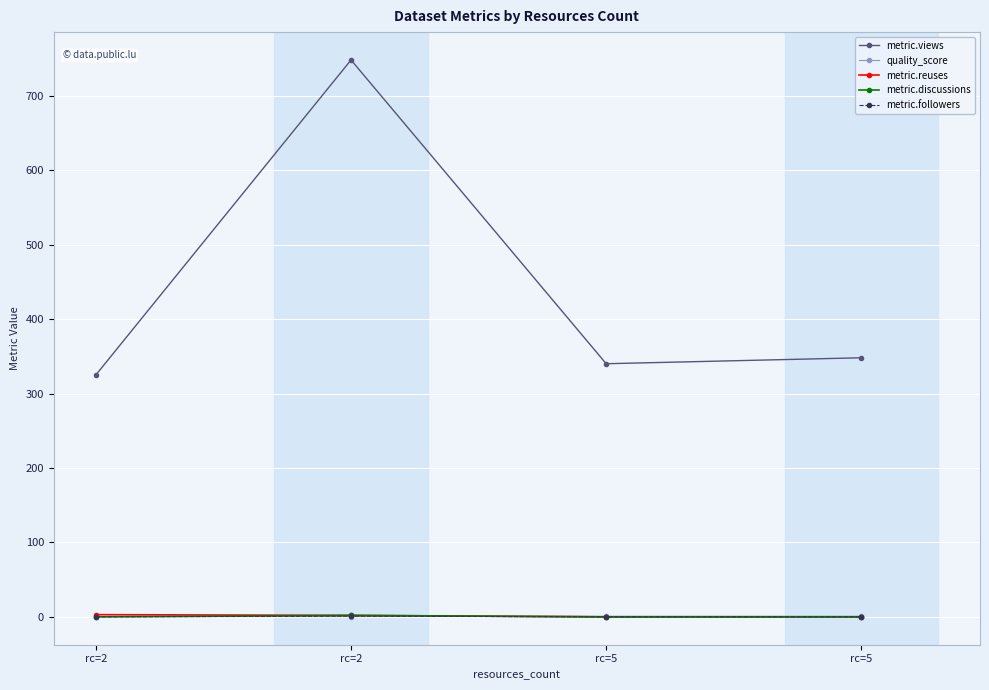

Count the number of data series in this chart.

5